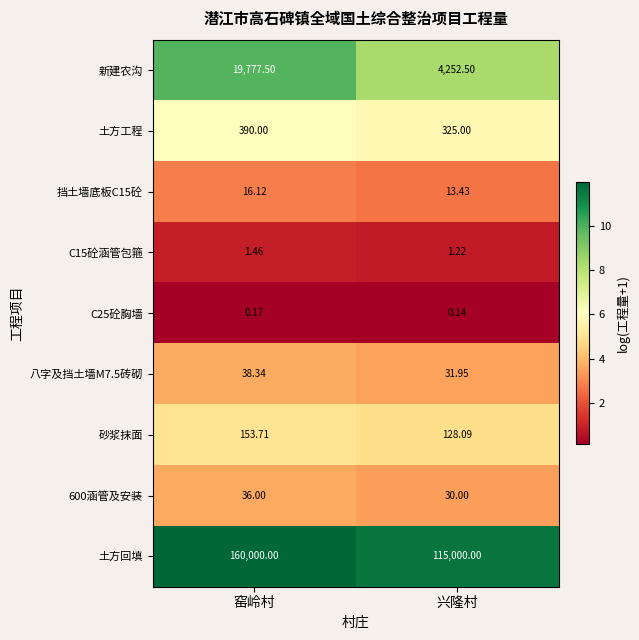

Which series has the largest total across all categories?

土方回填